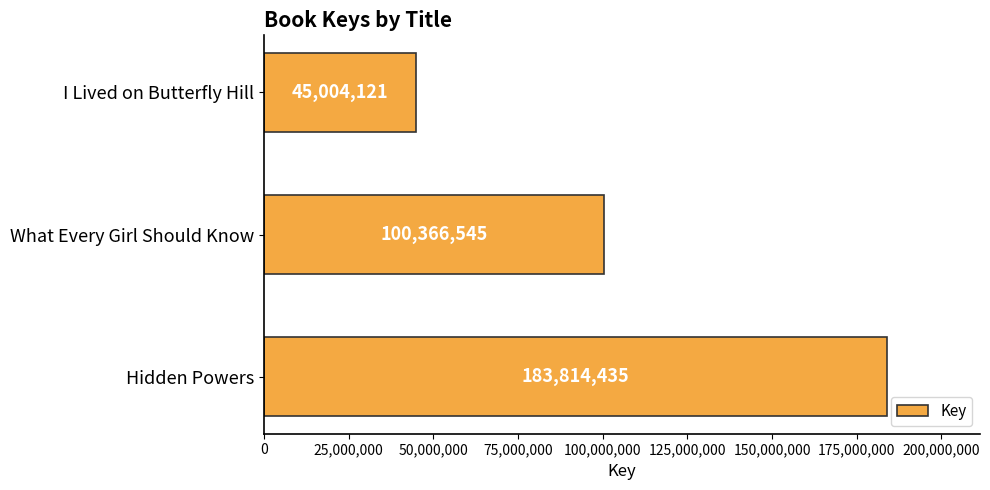

What is the maximum value shown in the chart?

183814435